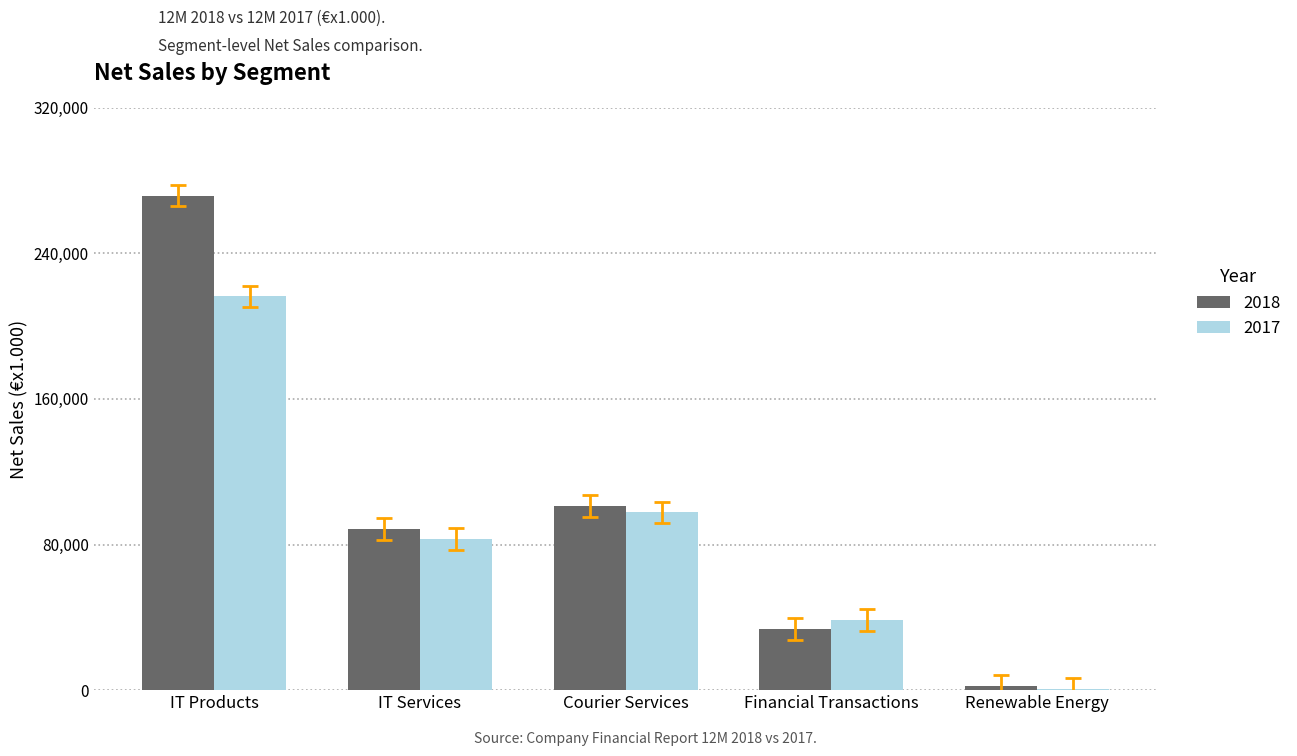

Which category has the highest value across all series?

IT Products